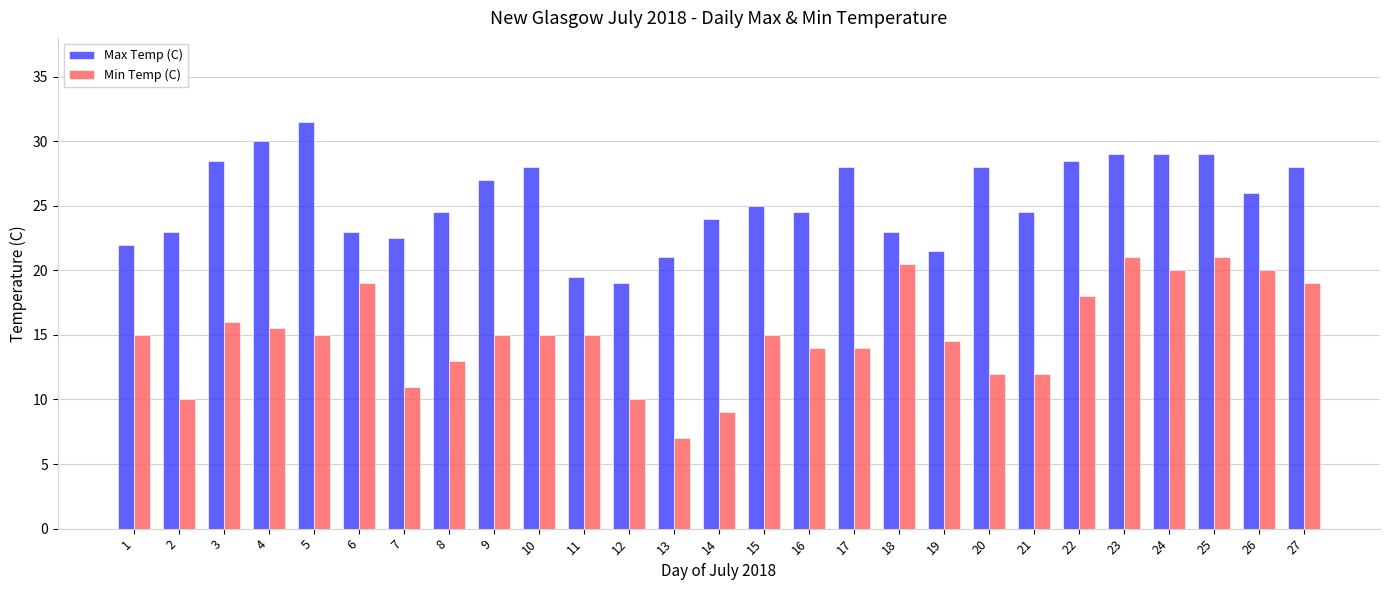

Read the Max Temp (C) value at 24.

29.0